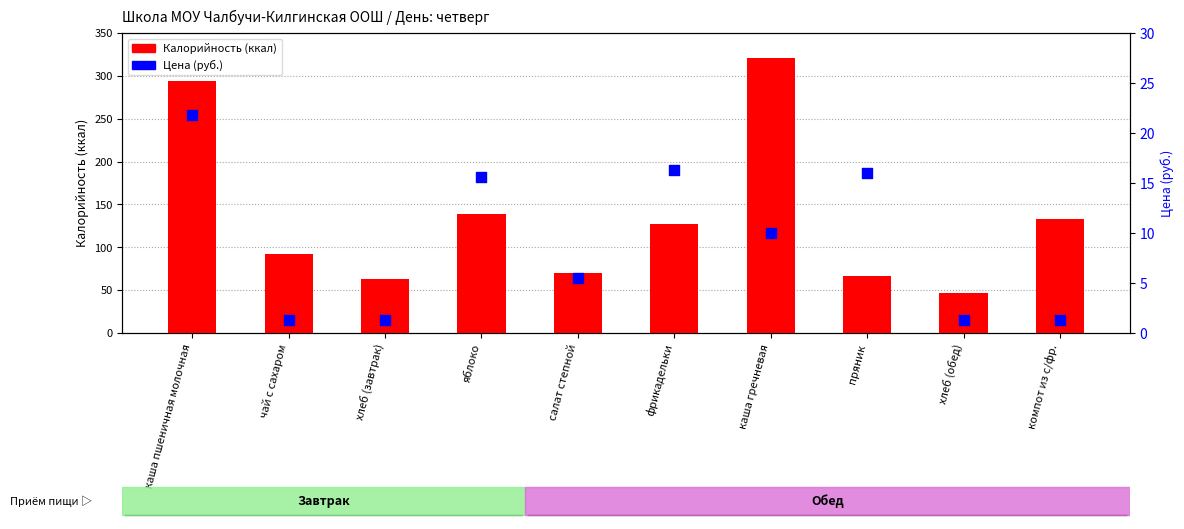

At which category is the sum across all series the highest?

каша гречневая